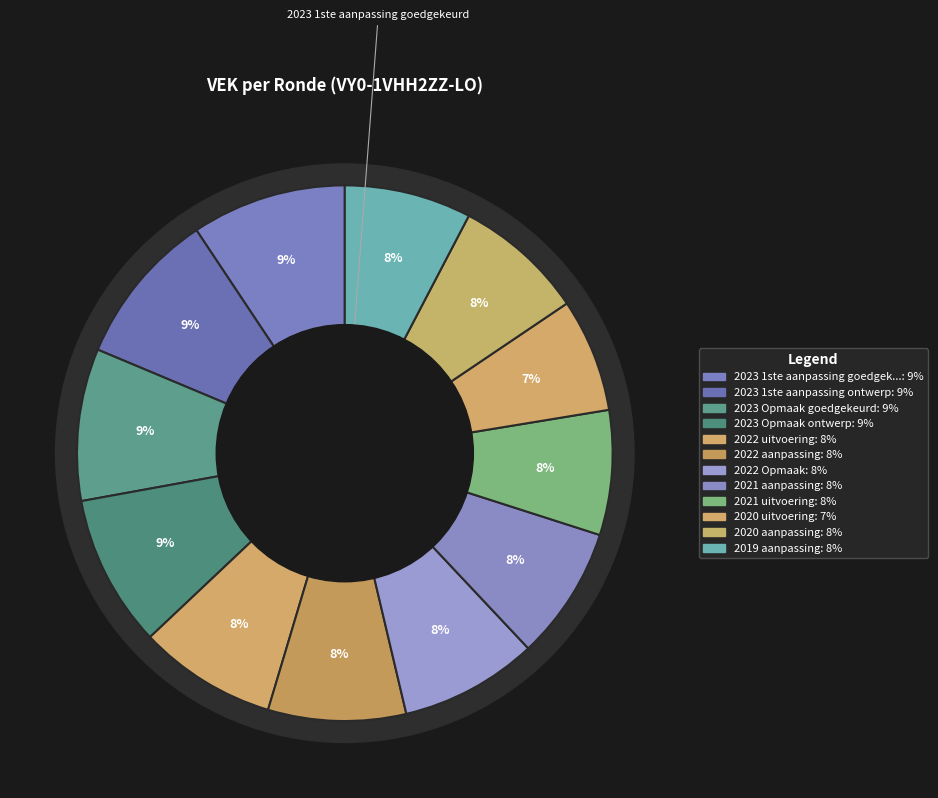

What is the smallest slice in the pie chart?

2020 uitvoering